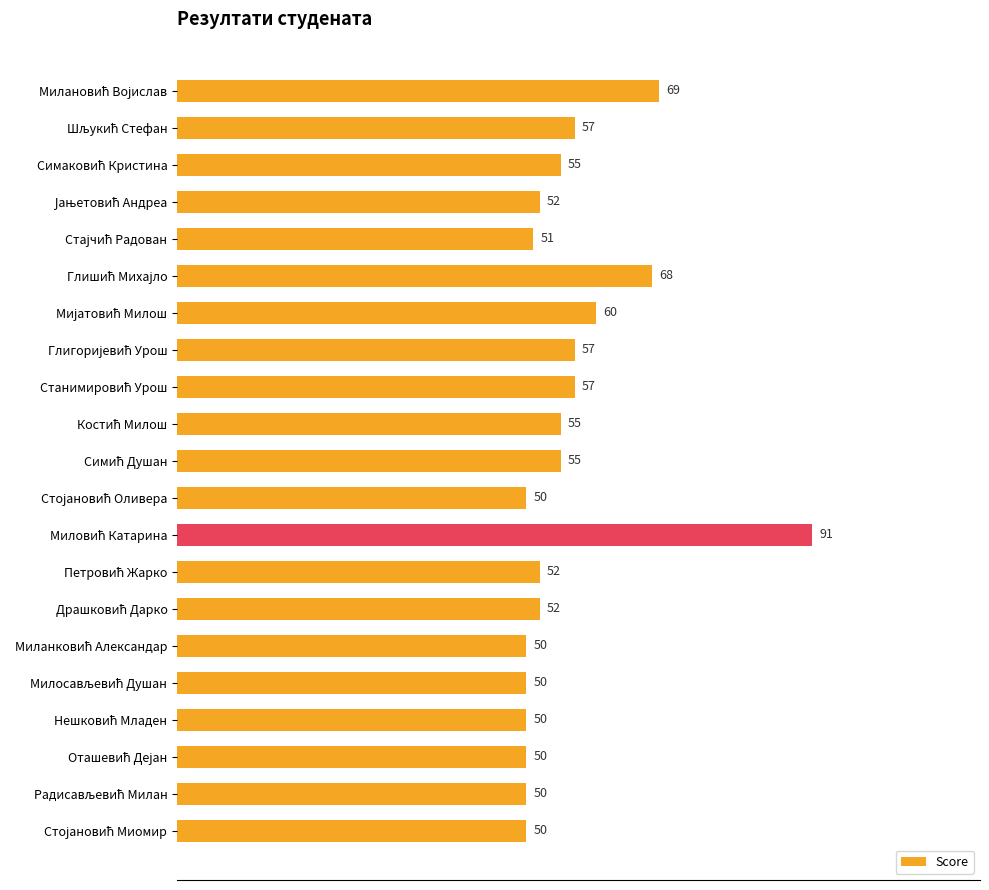

What is the minimum value shown in the chart?

50